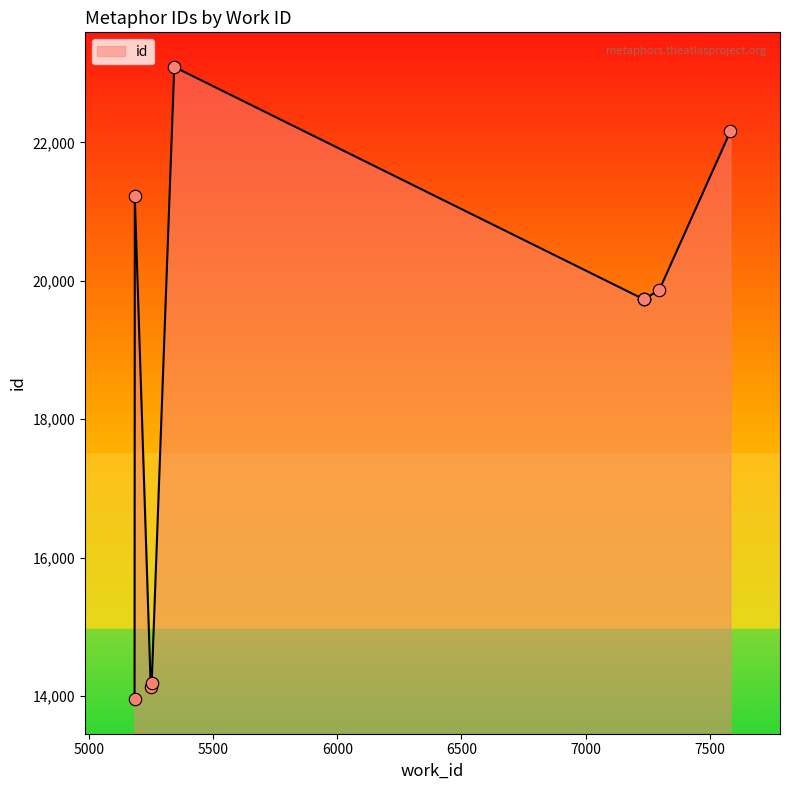

What is the change in value from 5183 to 5252?

+226